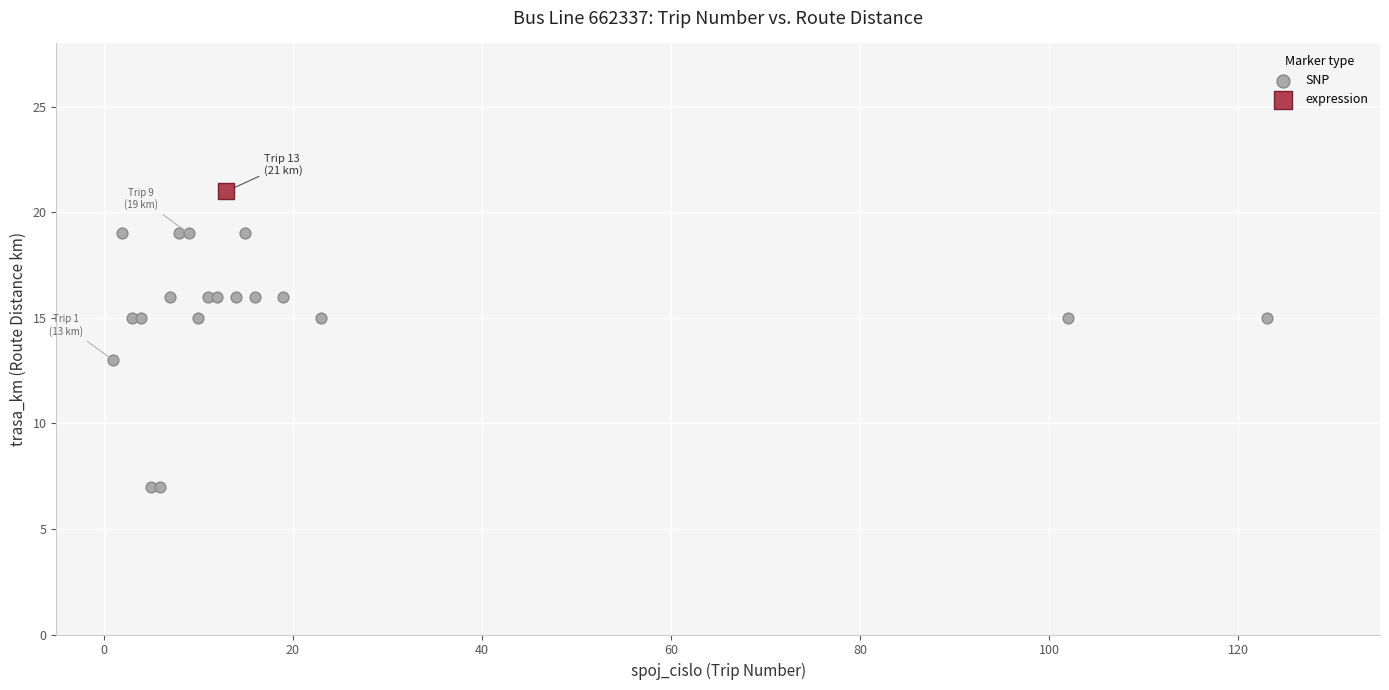

What are all the series names shown in the legend?

SNP, expression